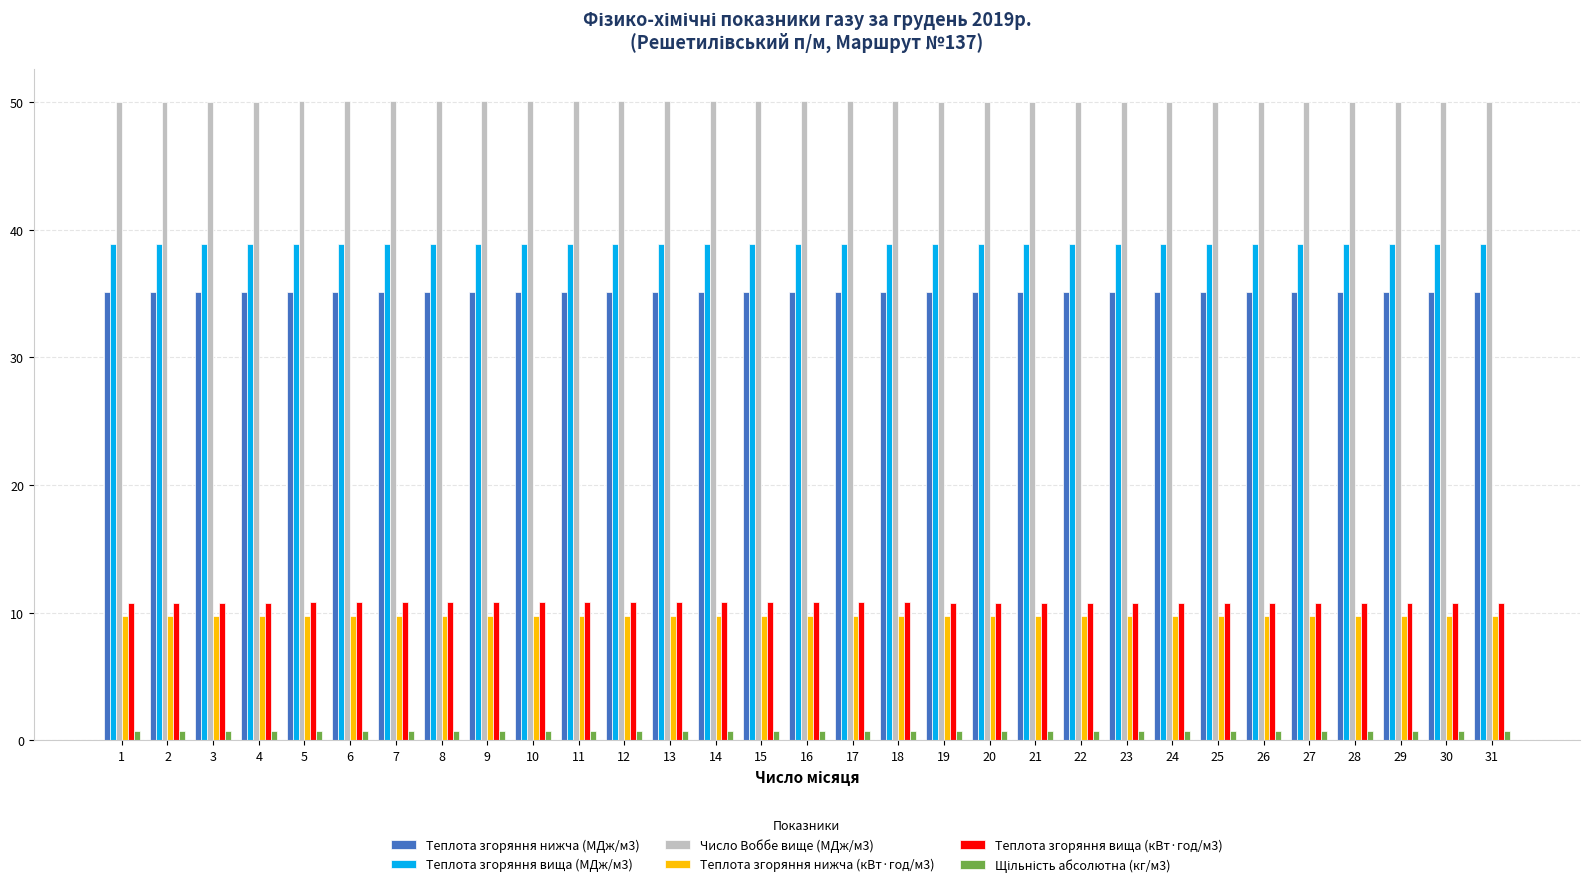

What is the spread (max minus min) of values at 11?

49.3